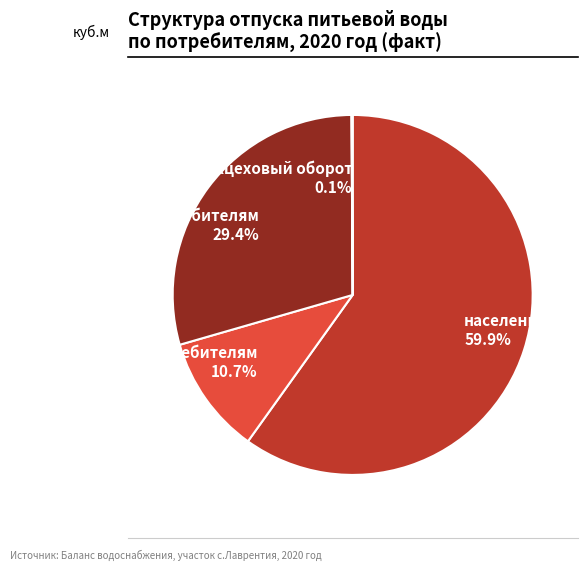

To the nearest percent, what is the average slice percentage?

25%